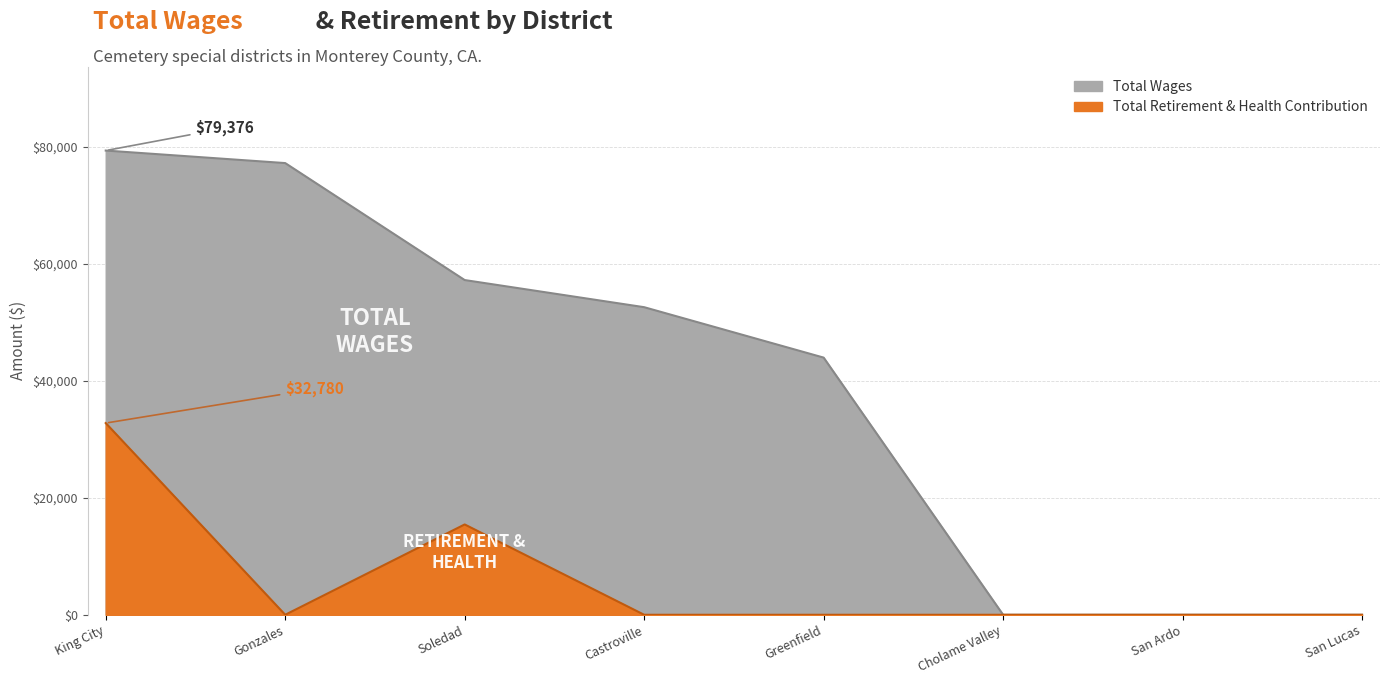

Which category has the lowest value in the Total Retirement & Health Contribution series?

Gonzales